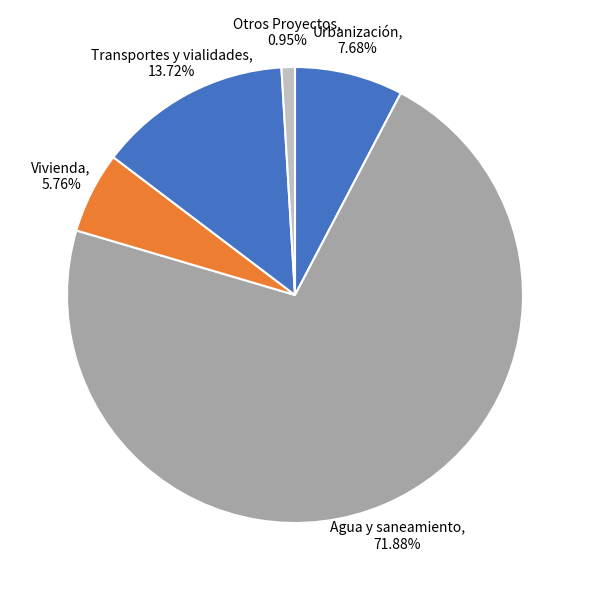

How many slices are in this pie chart?

5